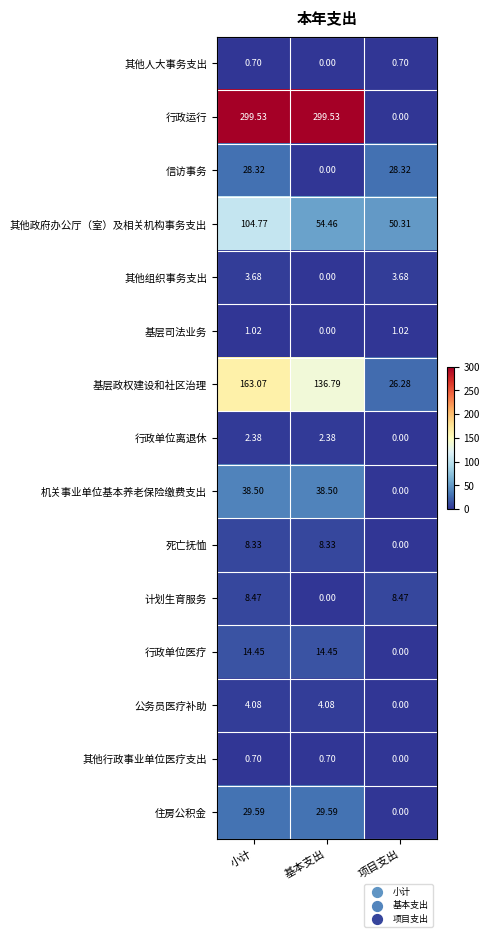

Where is 行政单位医疗 nearest to the value 7?

项目支出